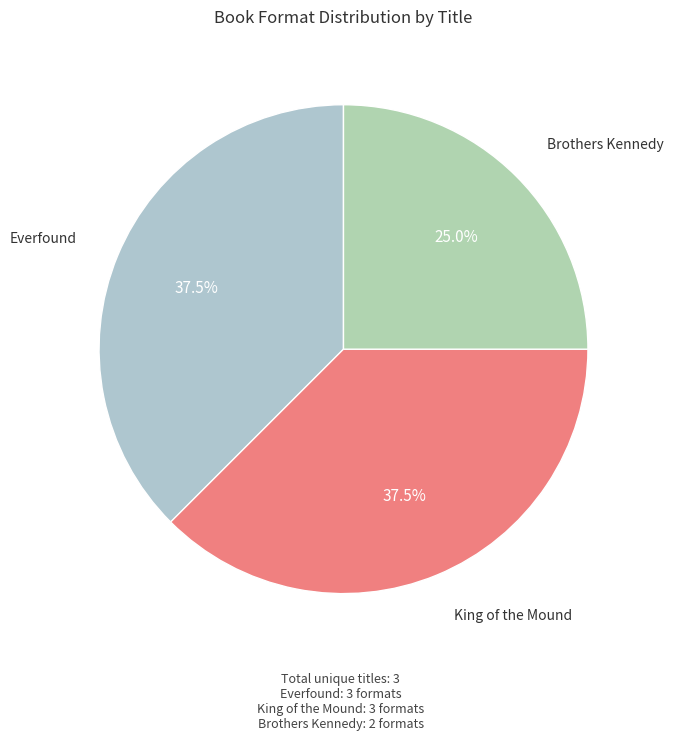

Which category has the smallest portion of the pie?

Brothers Kennedy